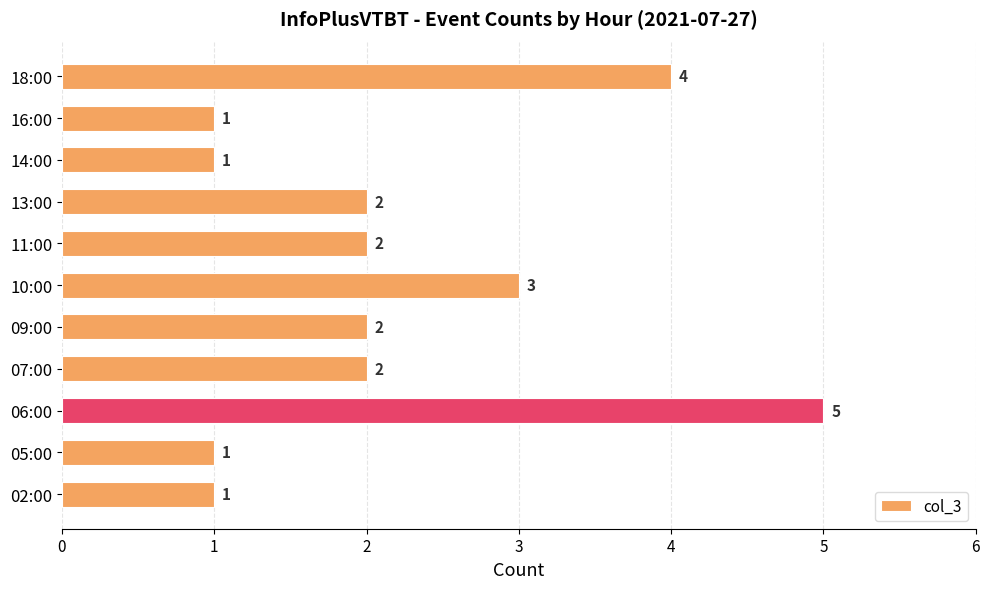

Which category has the highest value across all series?

06:00